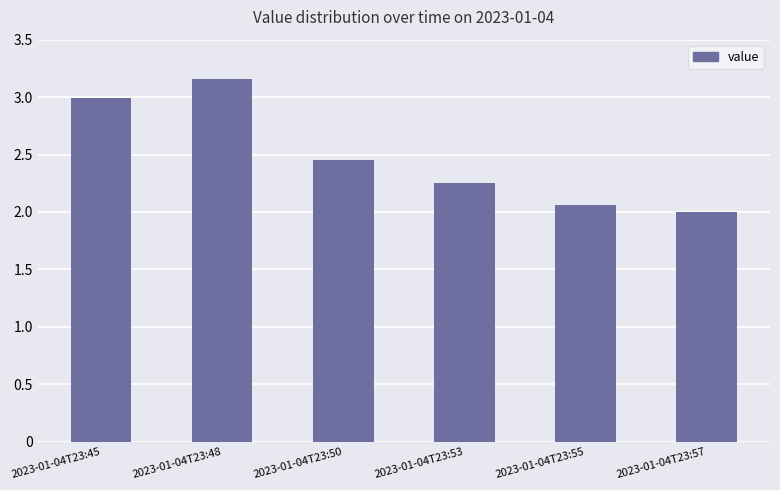

Where is the data nearest to the value 2?

2023-01-04T23:57